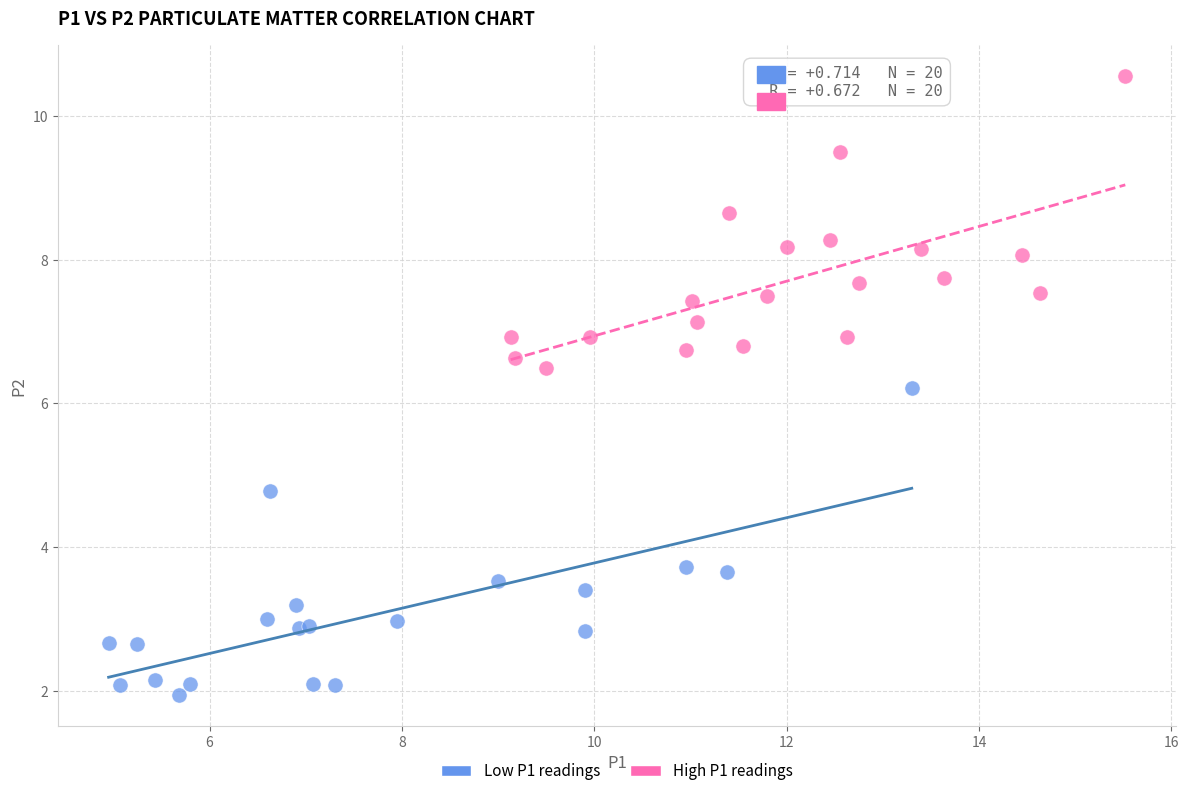

Which series has the widest spread of Y values?

Low P1 readings